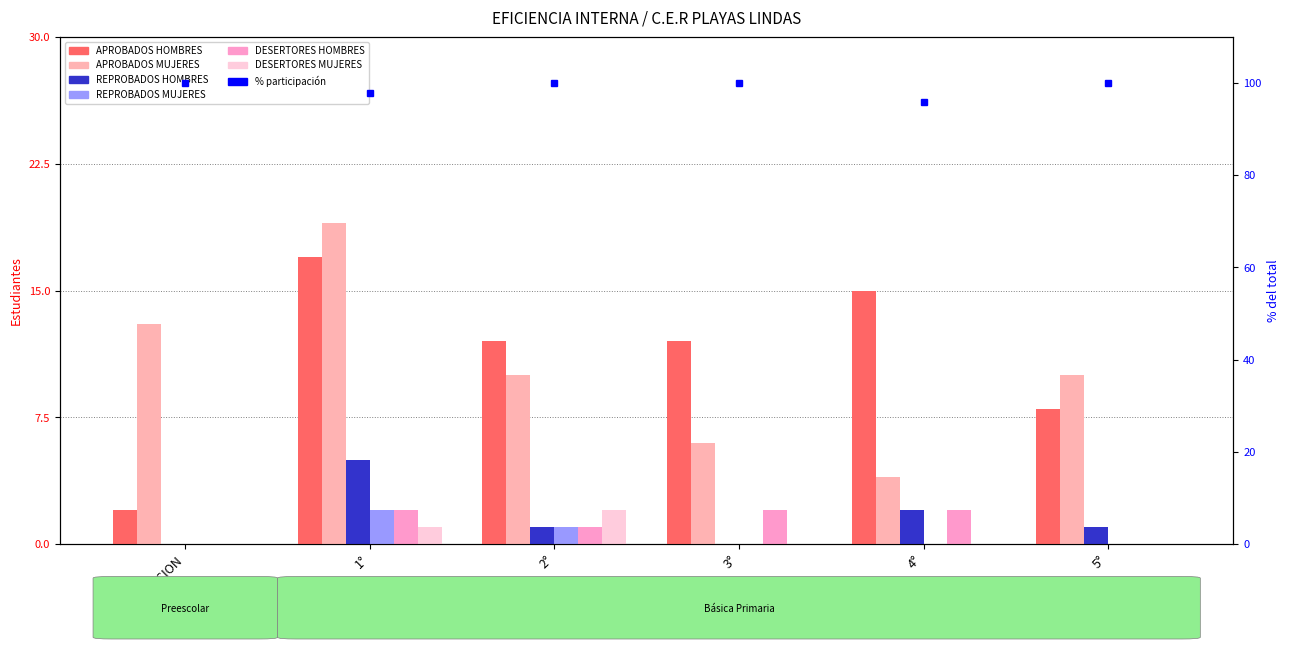

Which series has the largest range (max minus min)?

APROBADOS HOMBRES